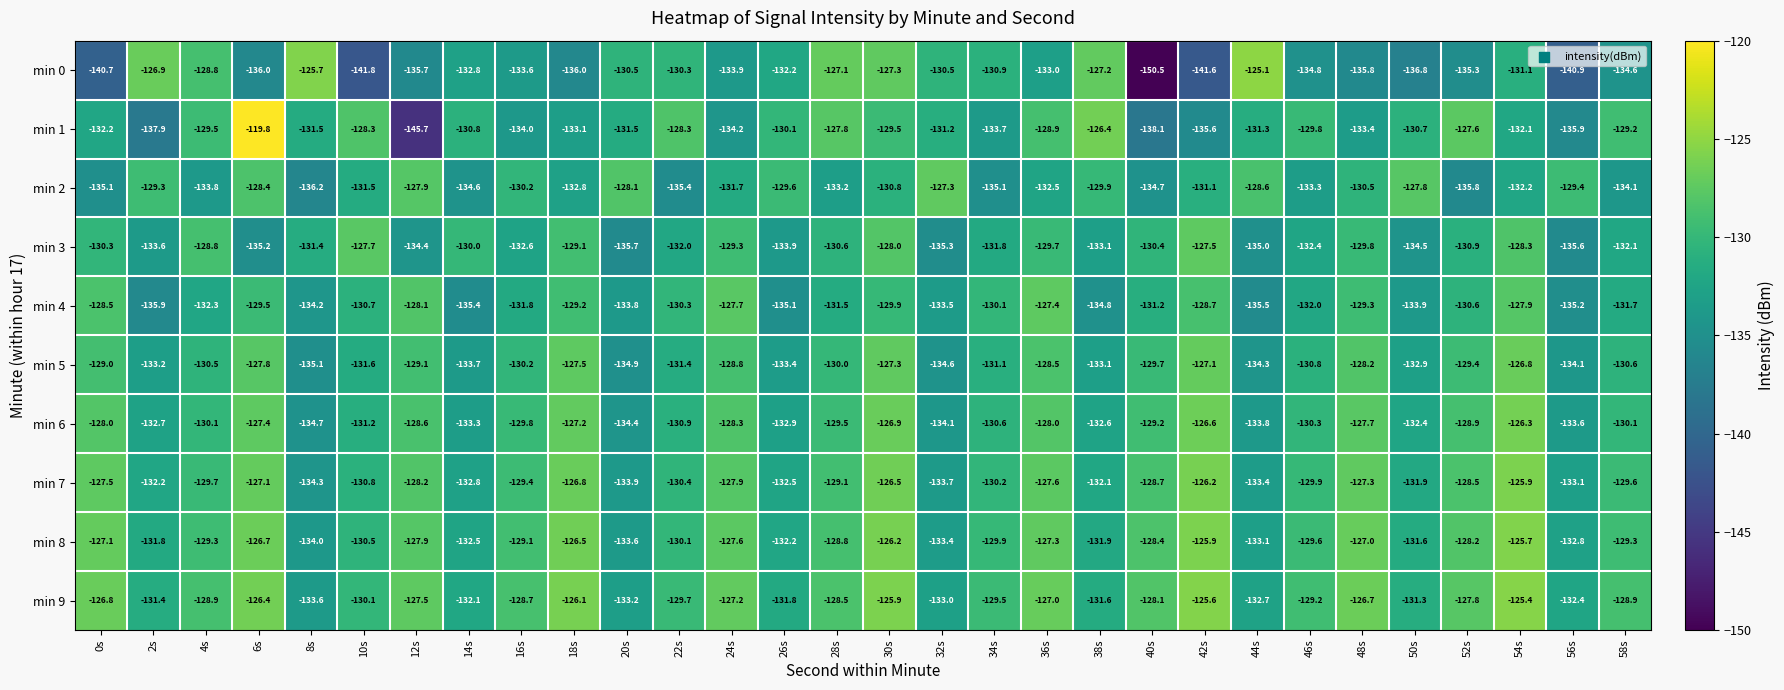

Rank the series by their maximum value, from lowest to highest.

min 3, min 4, min 2, min 5, min 6, min 7, min 8, min 9, min 0, min 1